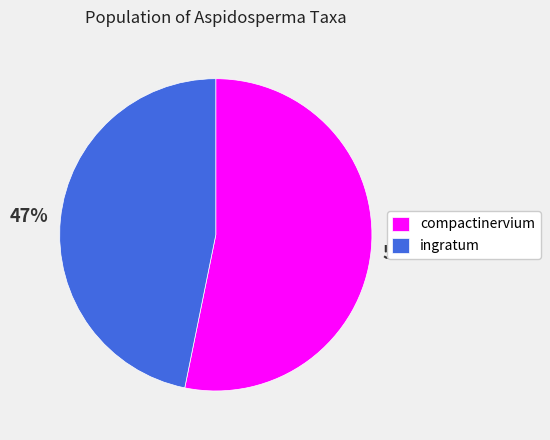

Which slice represents more than half of the pie?

compactinervium